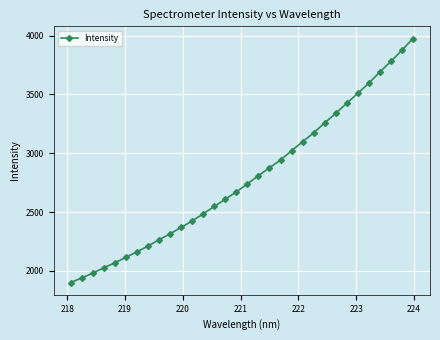

What is the minimum value shown in the chart?

1900.1